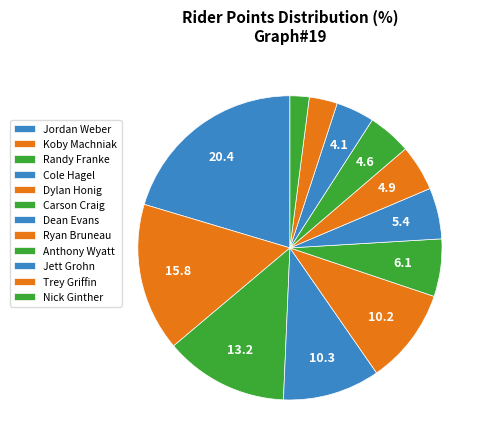

To the nearest percent, what portion does Nick Ginther represent?

2%